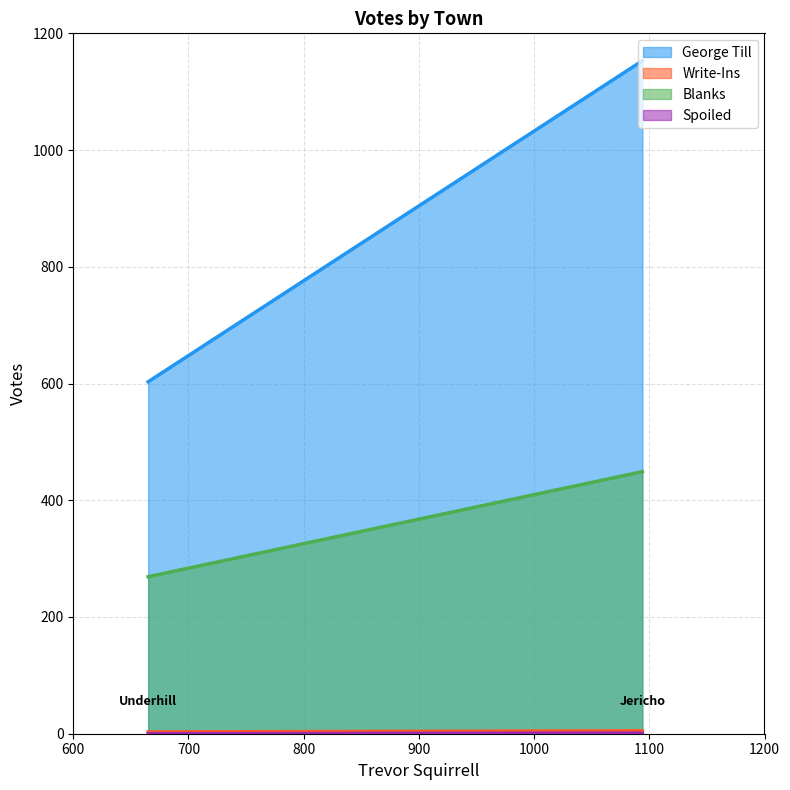

Which series has the widest spread of values?

George Till